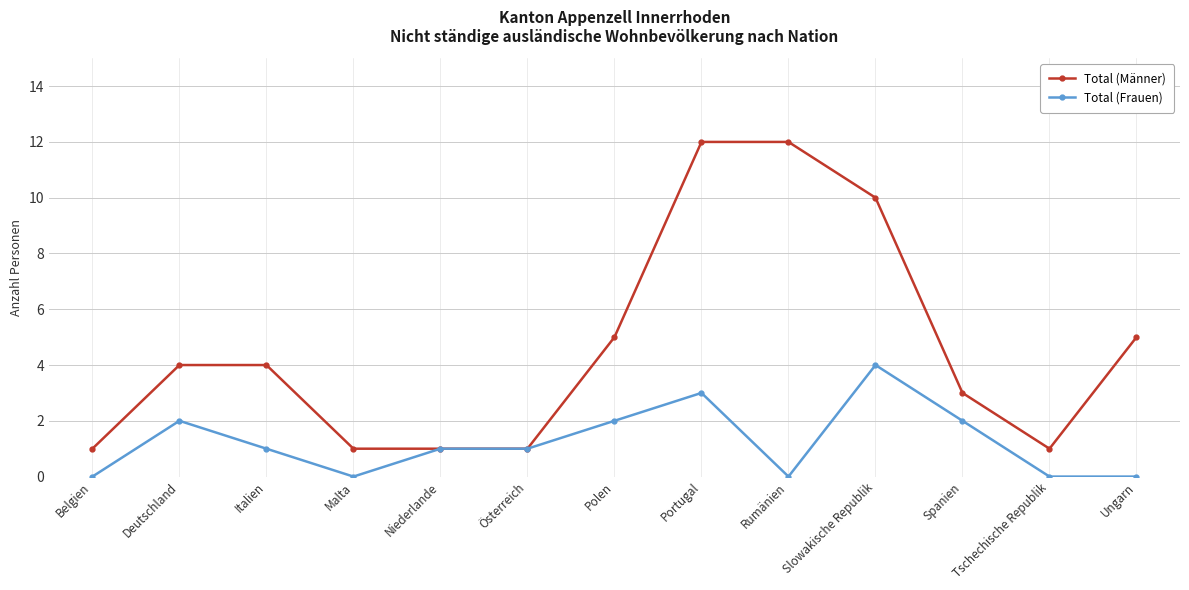

Reading left to right, transcribe all the data shown in this chart.

Total (Männer): Belgien=1	Deutschland=4	Italien=4	Malta=1	Niederlande=1	Österreich=1	Polen=5	Portugal=12	Rumänien=12	Slowakische Republik=10	Spanien=3	Tschechische Republik=1	Ungarn=5
Total (Frauen): Belgien=0	Deutschland=2	Italien=1	Malta=0	Niederlande=1	Österreich=1	Polen=2	Portugal=3	Rumänien=0	Slowakische Republik=4	Spanien=2	Tschechische Republik=0	Ungarn=0